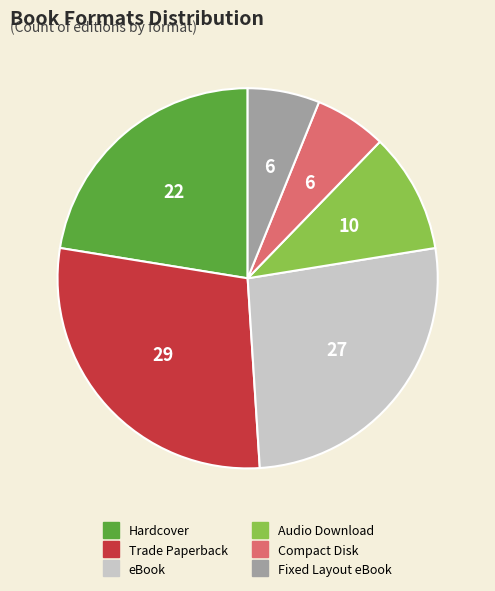

Approximately how many times larger is the value at Hardcover compared to Fixed Layout eBook?

3.7